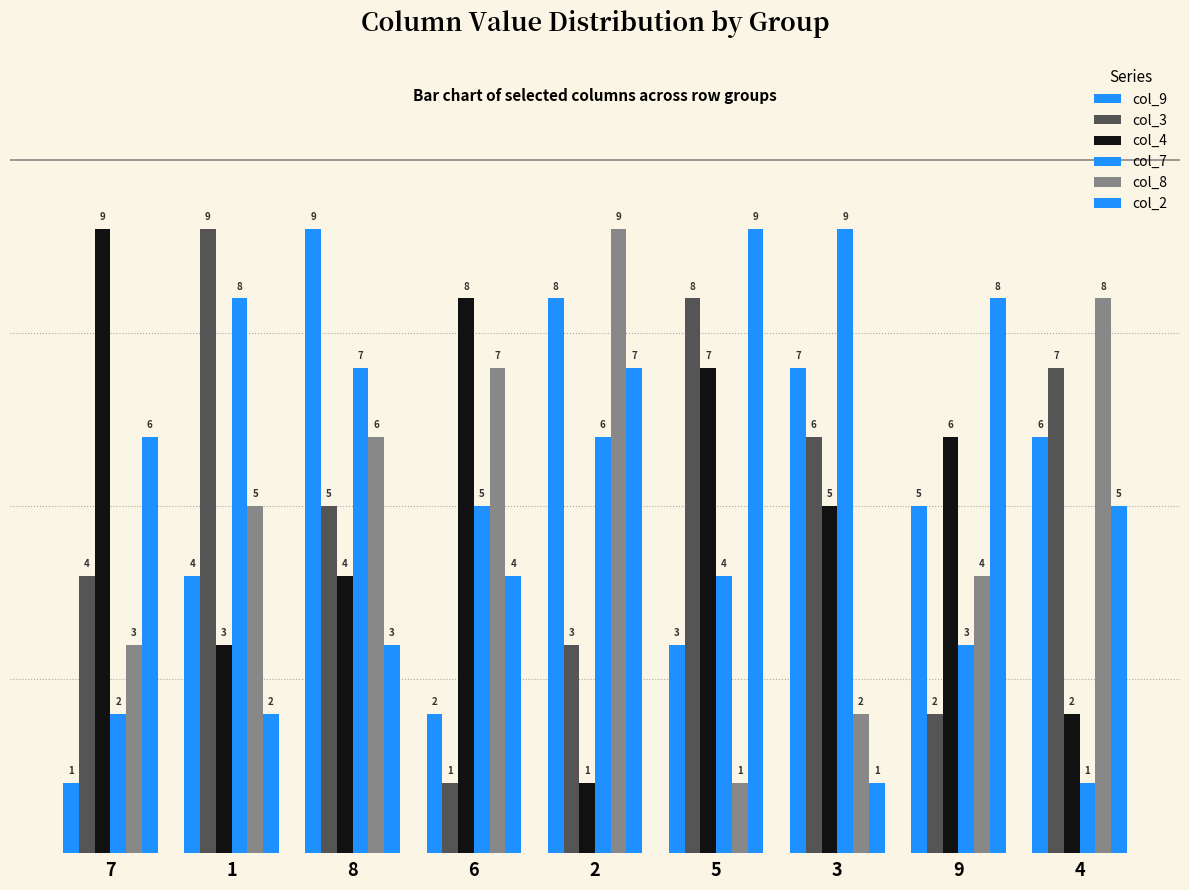

What is the total value across all series at 2?

34